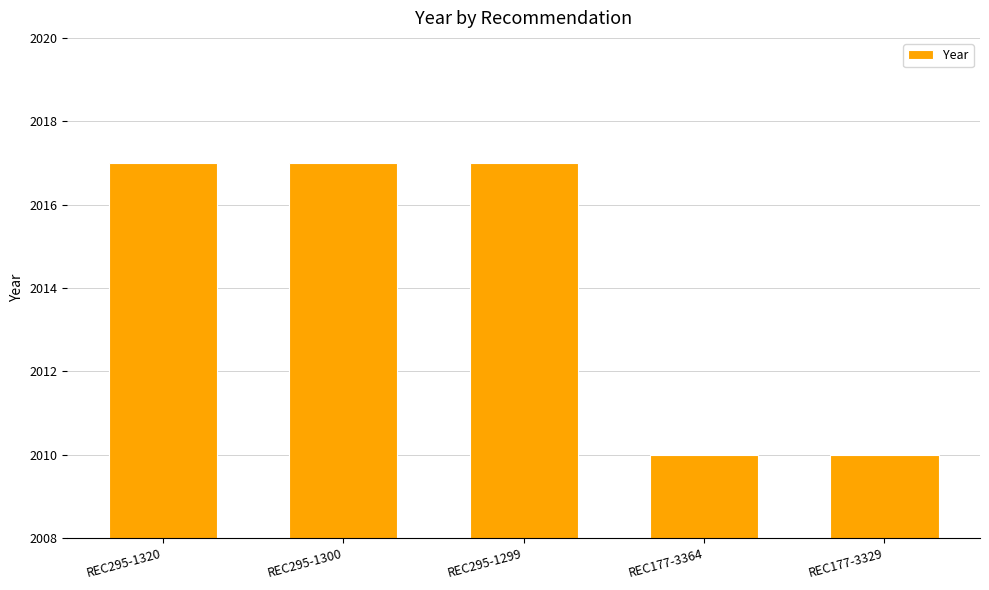

The chart shows a value of 2010 at REC177-3364. True or false?

True